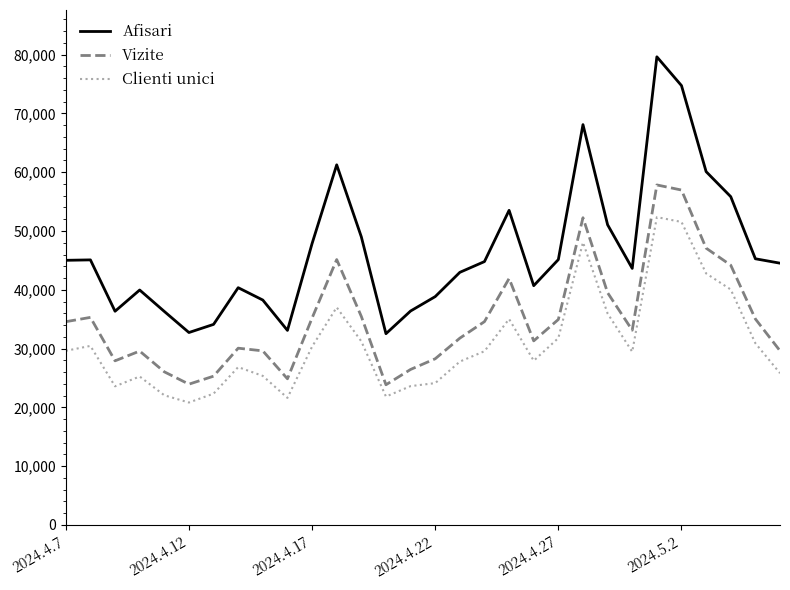

True or false: Afisari has more than 0 points higher than both neighbors.

True